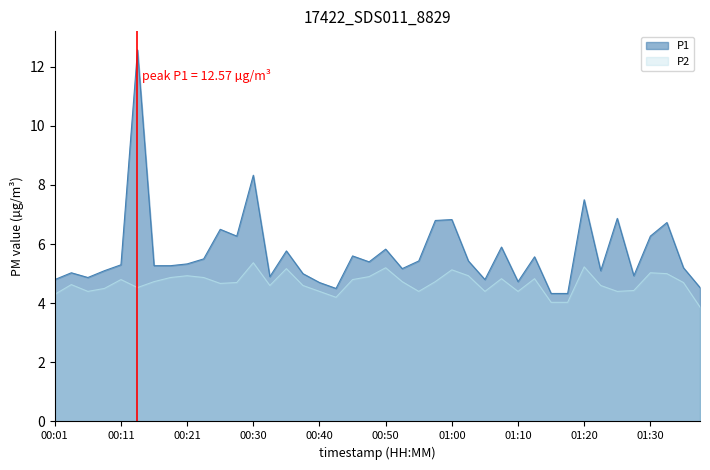

True or false: P1 has a value of 7.8 at 00:55.

False